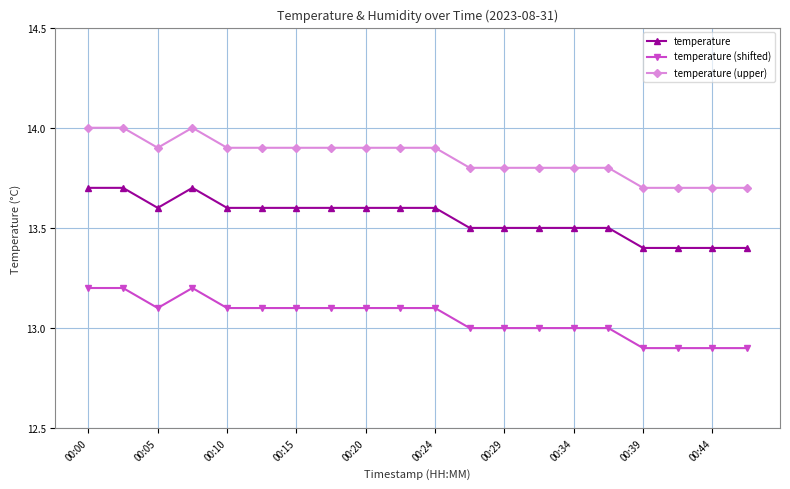

What is the value of the temperature point at the 16th from the left?

13.5